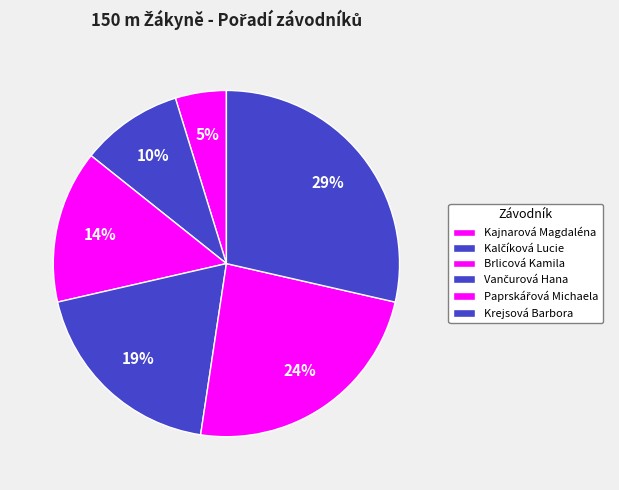

What portion of the pie excludes Brlicová Kamila?

85.7%